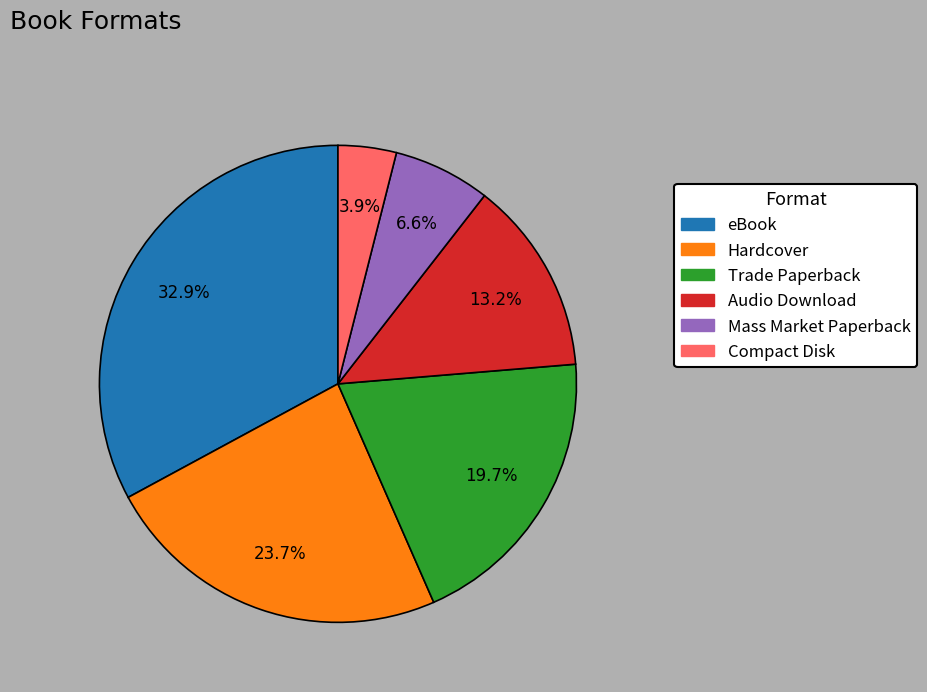

How many segments does this pie chart have?

6